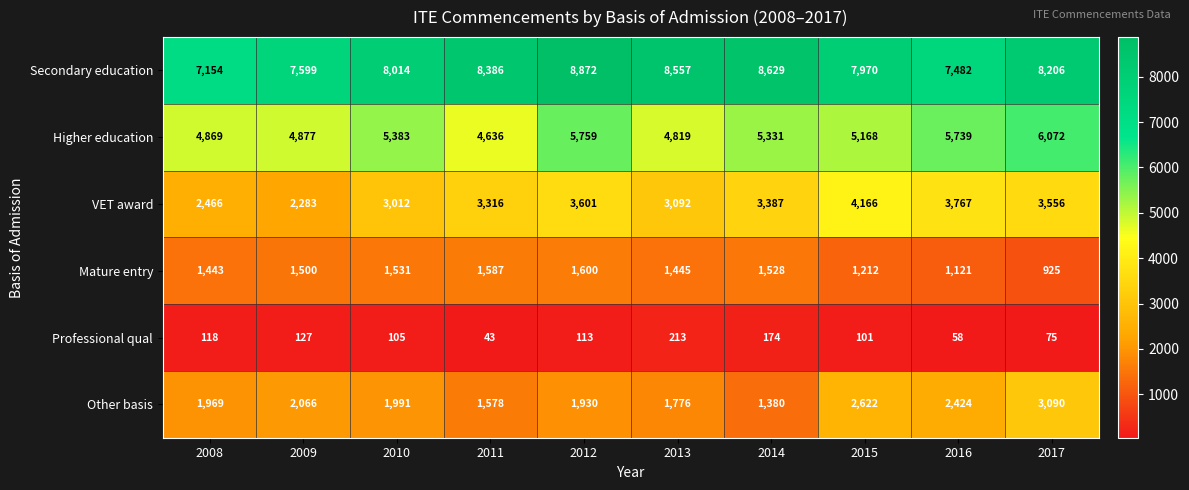

At which category is the sum across all series the highest?

2017